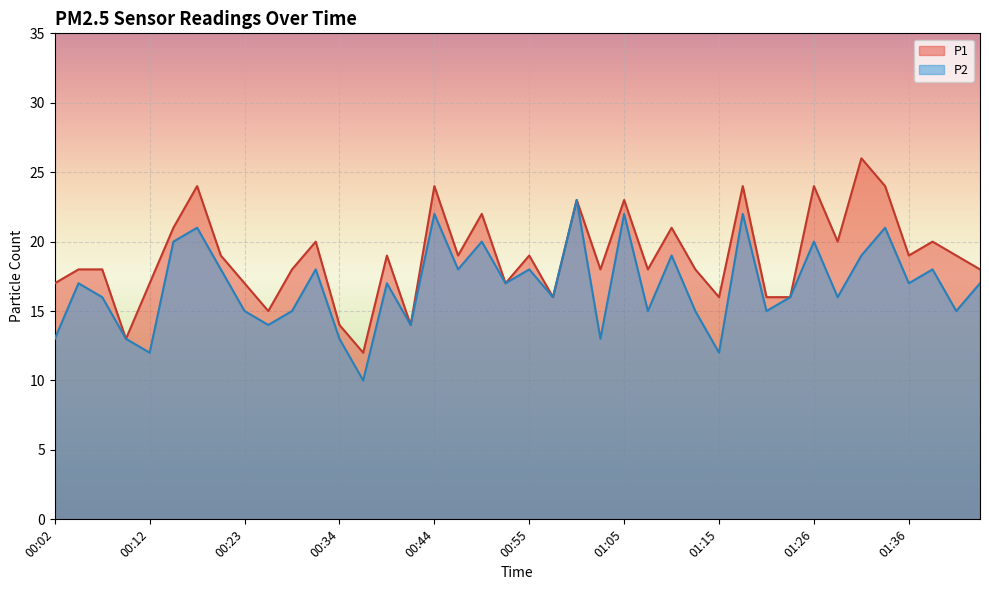

Reading left to right, transcribe all the data shown in this chart.

P1: 17	18	18	13	17	21	24	19	17	15	18	20	14	12	19	14	24	19	22	17	19	16	23	18	23	18	21	18	16	24	16	16	24	20	26	24	19	20	19	18
P2: 13	17	16	13	12	20	21	18	15	14	15	18	13	10	17	14	22	18	20	17	18	16	23	13	22	15	19	15	12	22	15	16	20	16	19	21	17	18	15	17